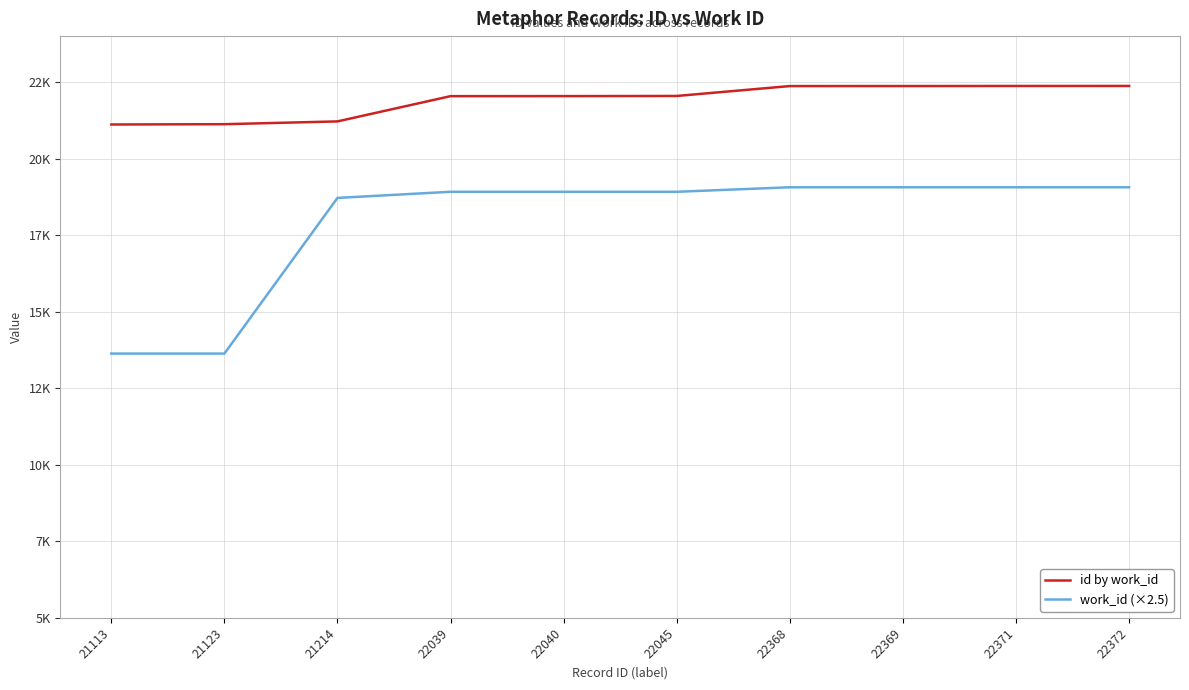

What is the difference between the id by work_id values at 22045 and 21113?

932.0